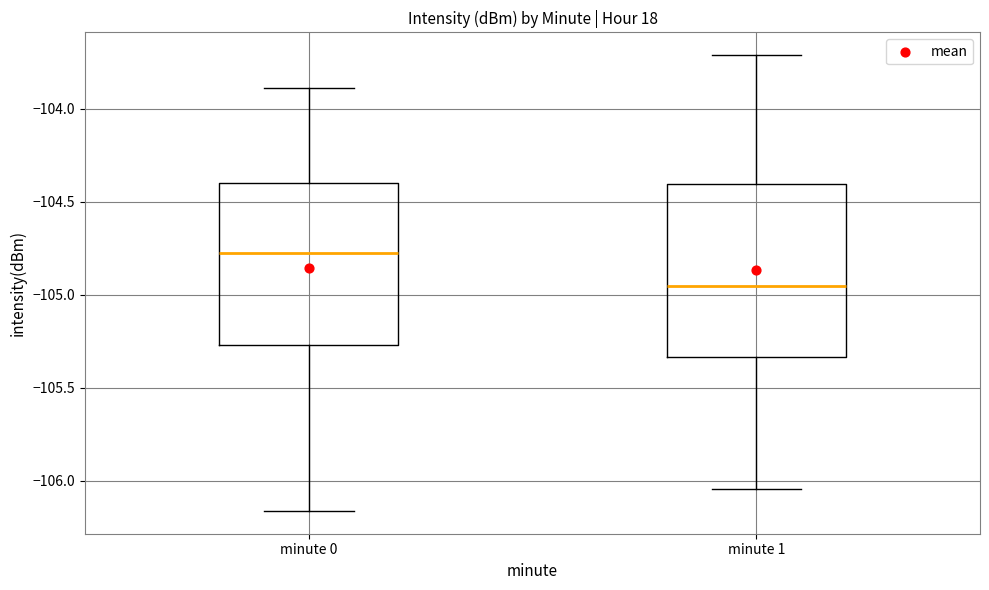

Where does the lower whisker of the box for minute 1 end on the y-axis? The values are not printed on the chart, so give them approximately, as read against the axis.

-106.05